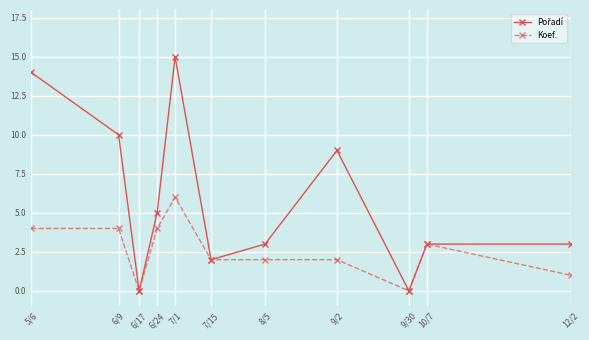

What is the label of the 10th point from the right?

6/9